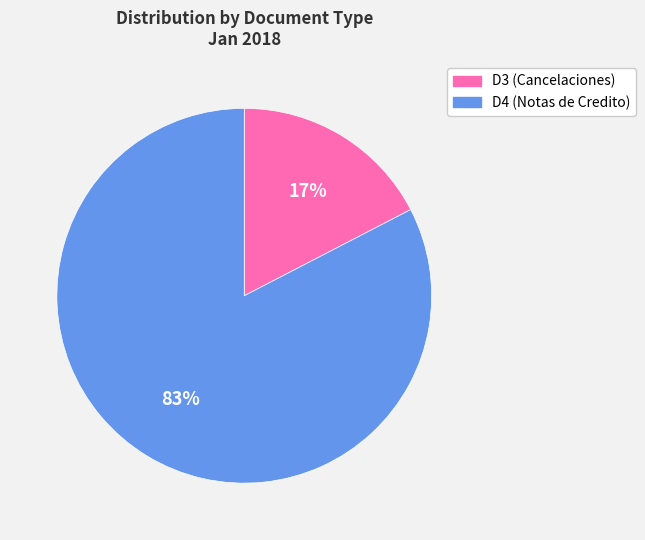

Which category has the biggest portion of the pie?

D4 (Notas de Credito)